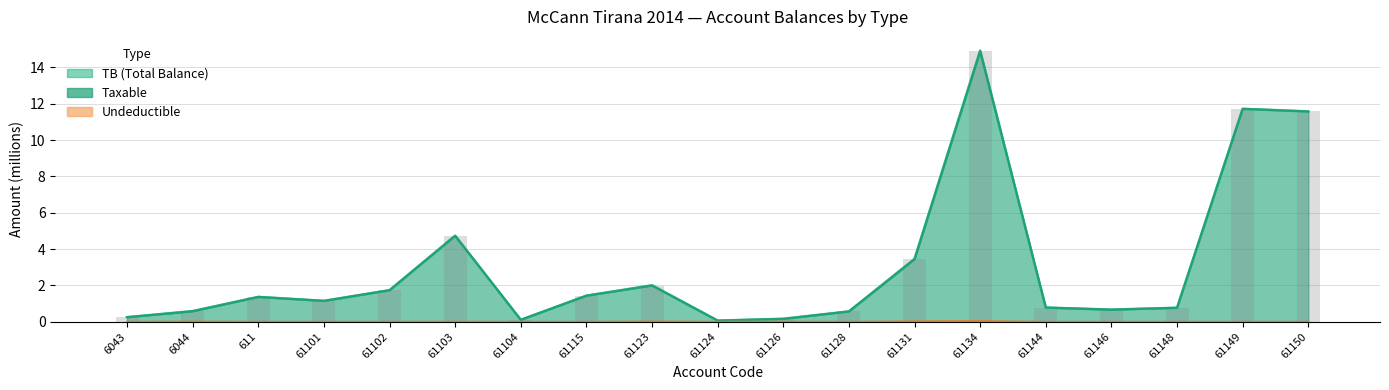

The TB series shows 1.4 at 61115. True or false?

True